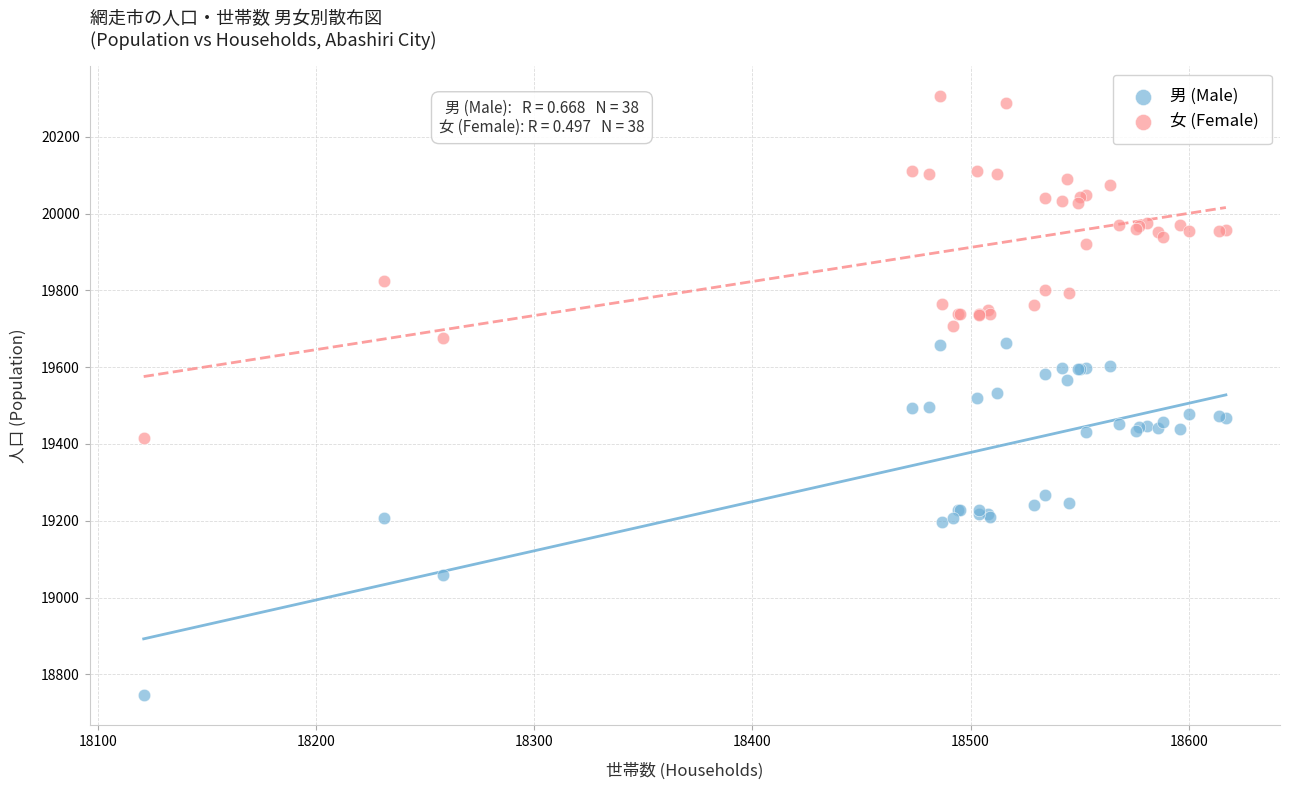

What is the X range (max minus min) for the scatter plot?

496